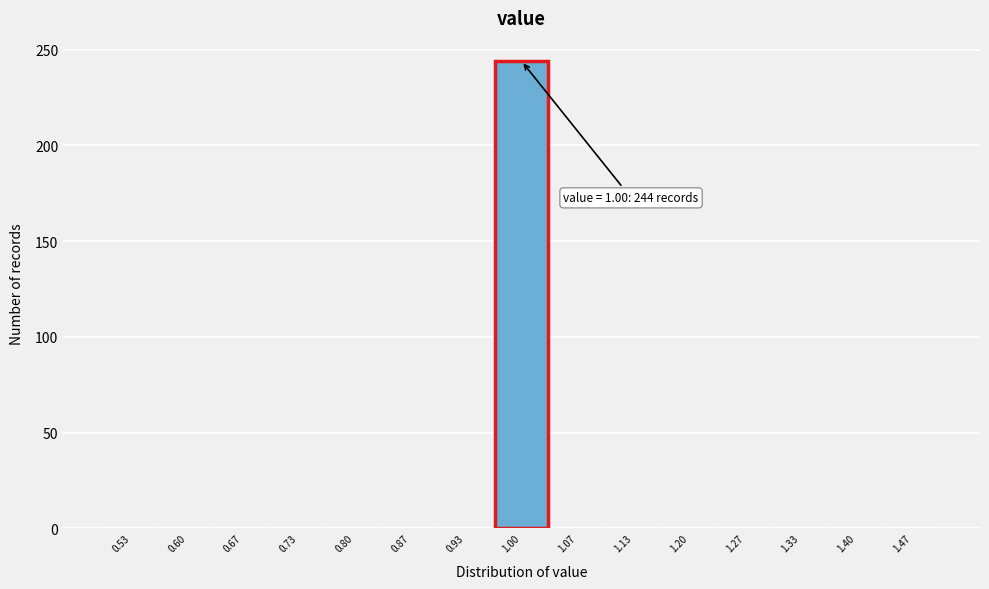

Which range on the x-axis has the tallest bar?

0.97 to 1.03